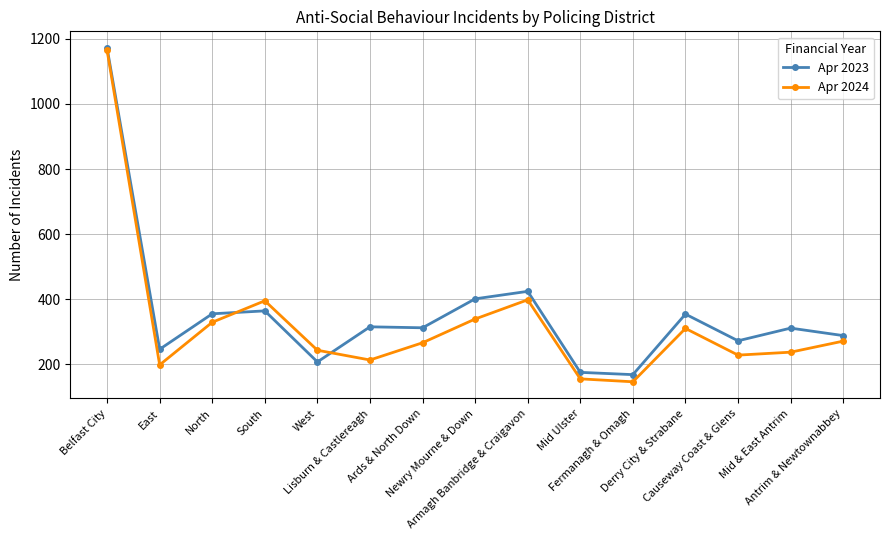

What is the difference between the highest and lowest values at Antrim & Newtownabbey?

17